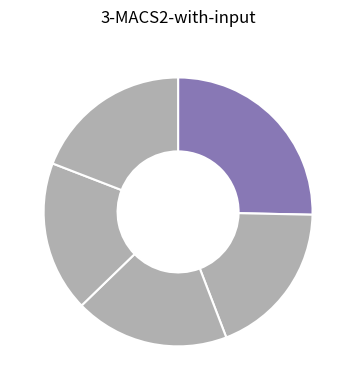

Rank the categories by value from highest to lowest.

E7DDJ0, E7DDJ4, E7DDJ1, E7DDJ2, E7DDJ3